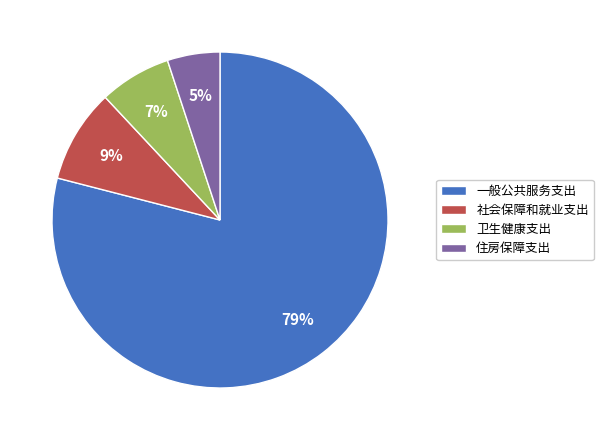

Count the number of slices in the pie.

4